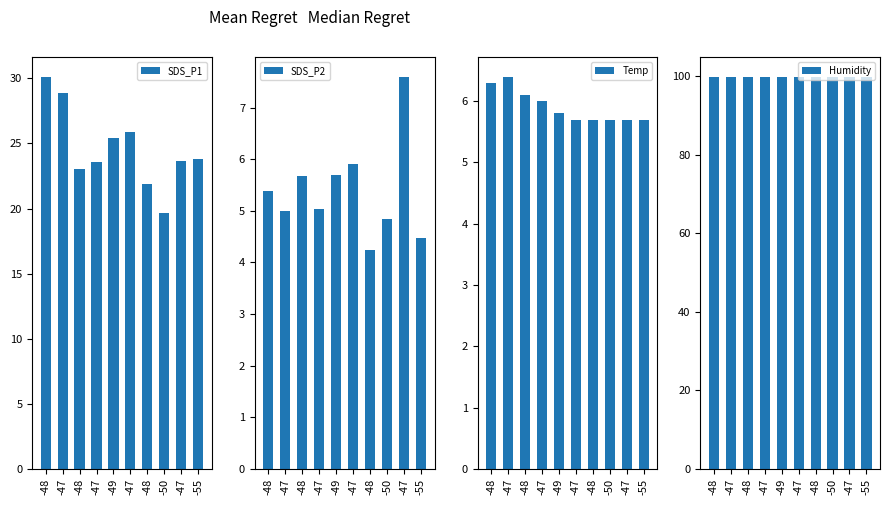

Where does the SDS_P1 series first go above 23?

-48